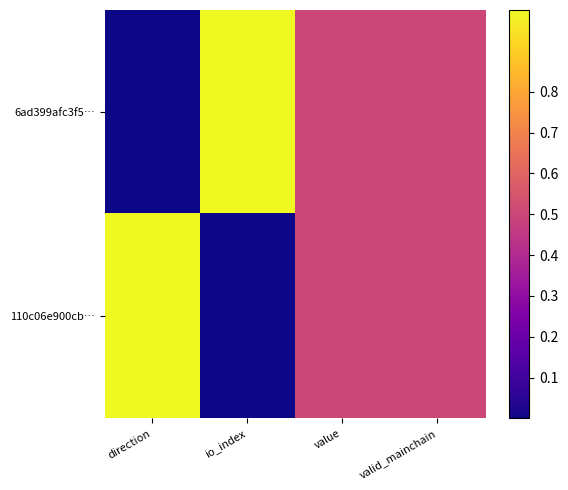

How many categories are shown in the chart?

4